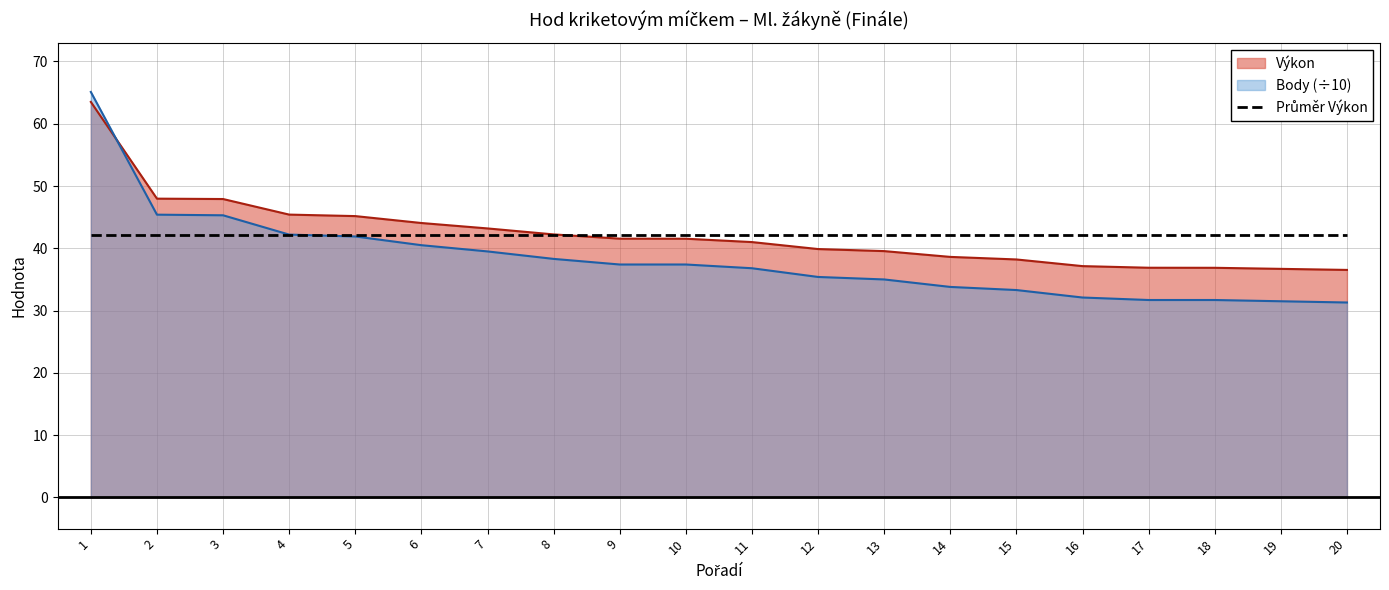

Reading left to right, list all the values displayed in this chart.

Výkon: 1=63.5	2=48.0	3=47.9	4=45.4	5=45.2	6=44.1	7=43.2	8=42.2	9=41.5	10=41.5	11=41.0	12=39.9	13=39.5	14=38.6	15=38.2	16=37.1	17=36.9	18=36.9	19=36.7	20=36.5
Body: 1=65.1	2=45.4	3=45.3	4=42.2	5=41.9	6=40.5	7=39.5	8=38.3	9=37.4	10=37.4	11=36.8	12=35.4	13=35.0	14=33.8	15=33.3	16=32.1	17=31.7	18=31.7	19=31.5	20=31.3